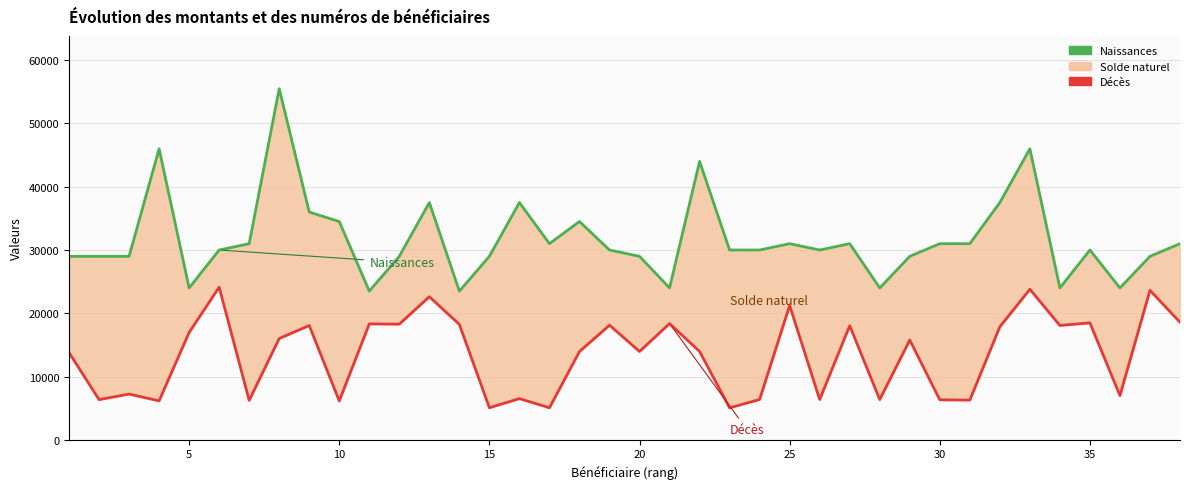

How many values in the Décès series exceed 15767?

18